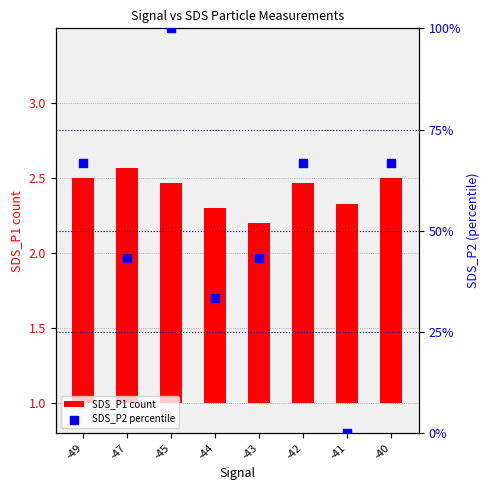

At how many categories does at least one series exceed 63?

4